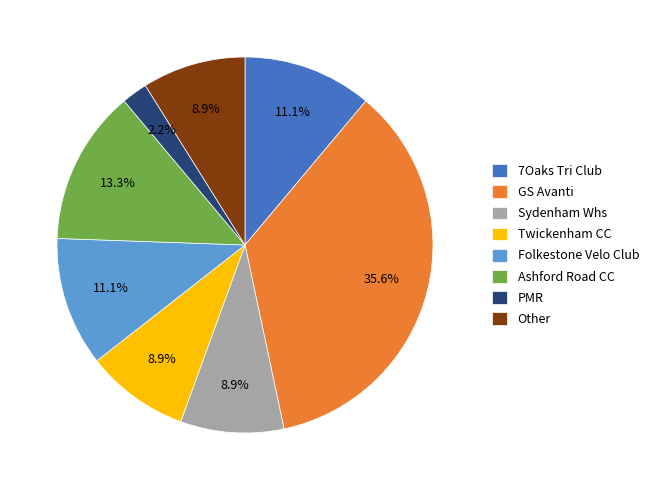

Is it true that Ashford Road CC is 13% of the pie?

True